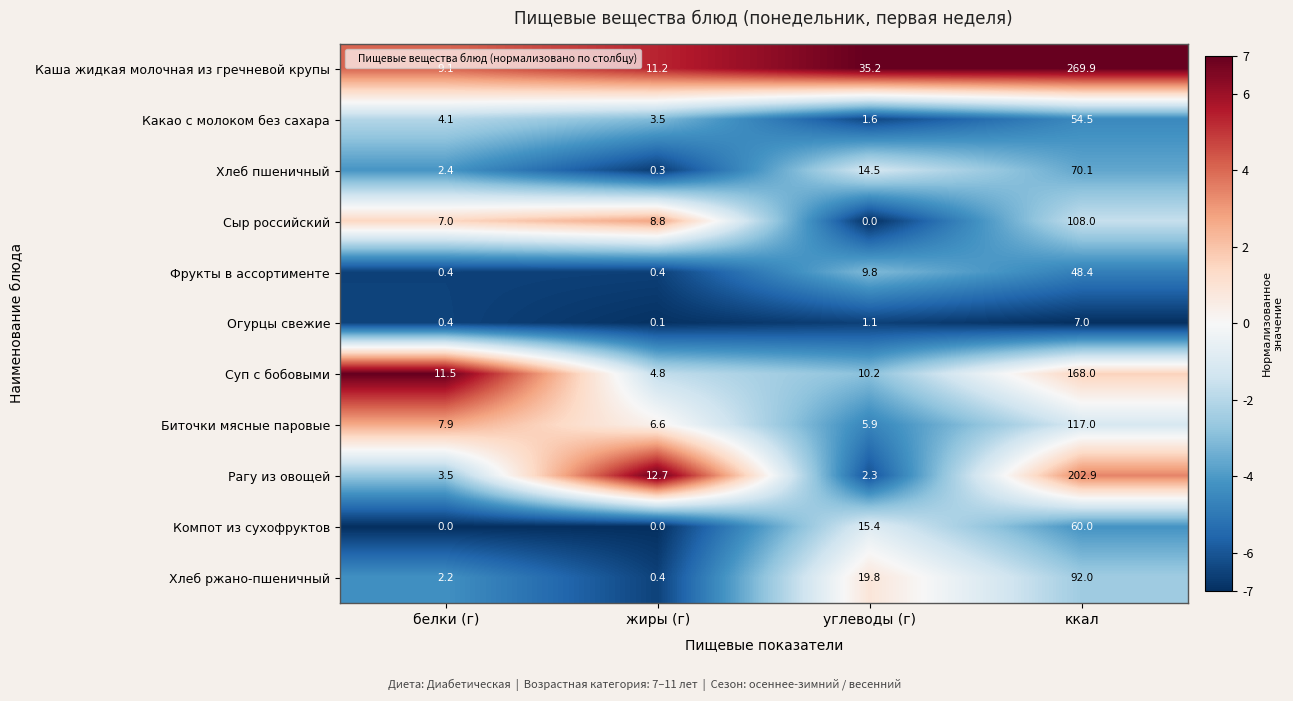

Count the number of categories in the chart.

4